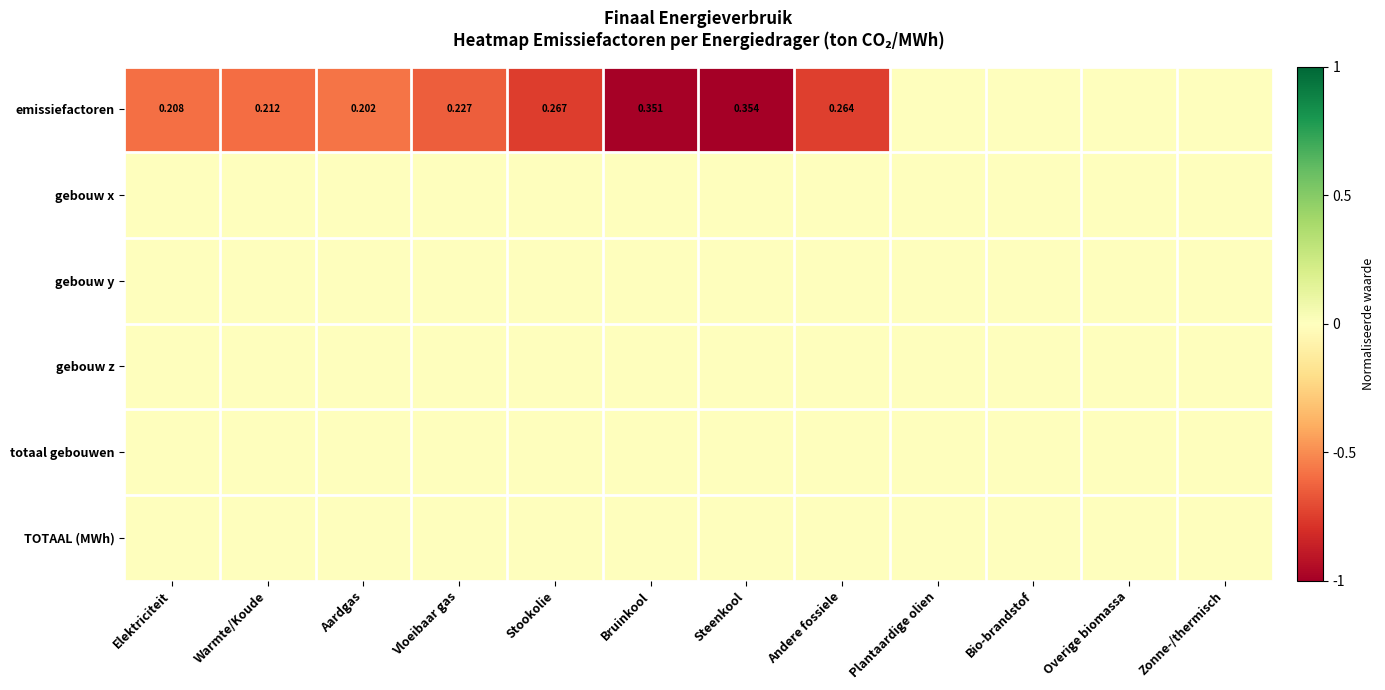

Between Warmte/Koude and Bruinkool, which series saw the biggest shift?

emissiefactoren